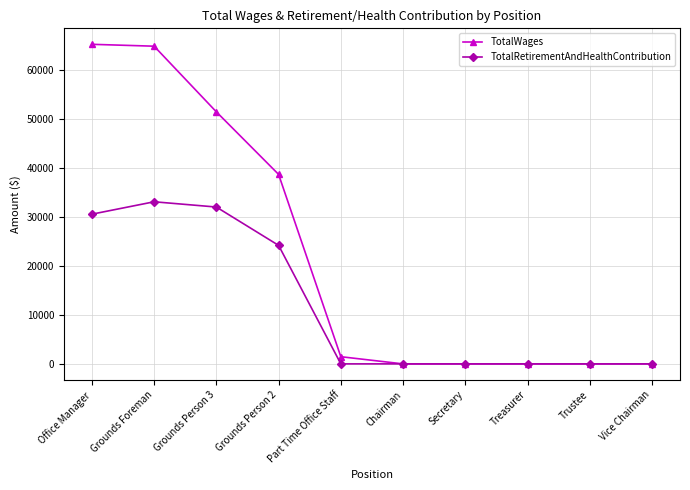

Reading left to right, transcribe all the data shown in this chart.

TotalWages: Office Manager=65242	Grounds Foreman=64857	Grounds Person 3=51453	Grounds Person 2=38685	Part Time Office Staff=1463	Chairman=0	Secretary=0	Treasurer=0	Trustee=0	Vice Chairman=0
TotalRetirementAndHealthContribution: Office Manager=30561	Grounds Foreman=33094	Grounds Person 3=32020	Grounds Person 2=24195	Part Time Office Staff=0	Chairman=0	Secretary=0	Treasurer=0	Trustee=0	Vice Chairman=0